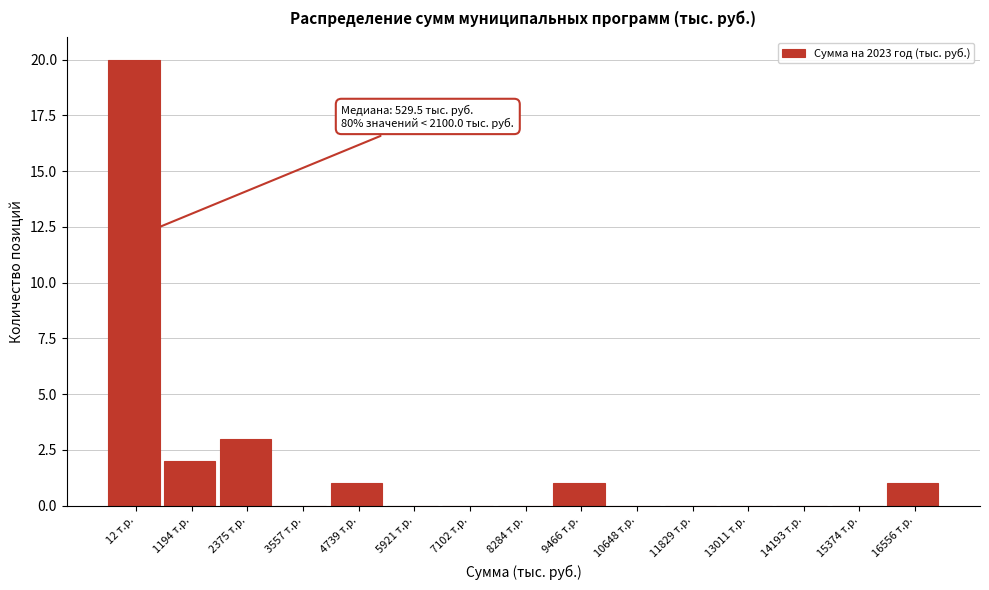

Reading left to right, extract all data points from this chart.

12 т.р.=20	1194 т.р.=2	2375 т.р.=3	3557 т.р.=0	4739 т.р.=1	5921 т.р.=0	7102 т.р.=0	8284 т.р.=0	9466 т.р.=1	10648 т.р.=0	11829 т.р.=0	13011 т.р.=0	14193 т.р.=0	15374 т.р.=0	16556 т.р.=1